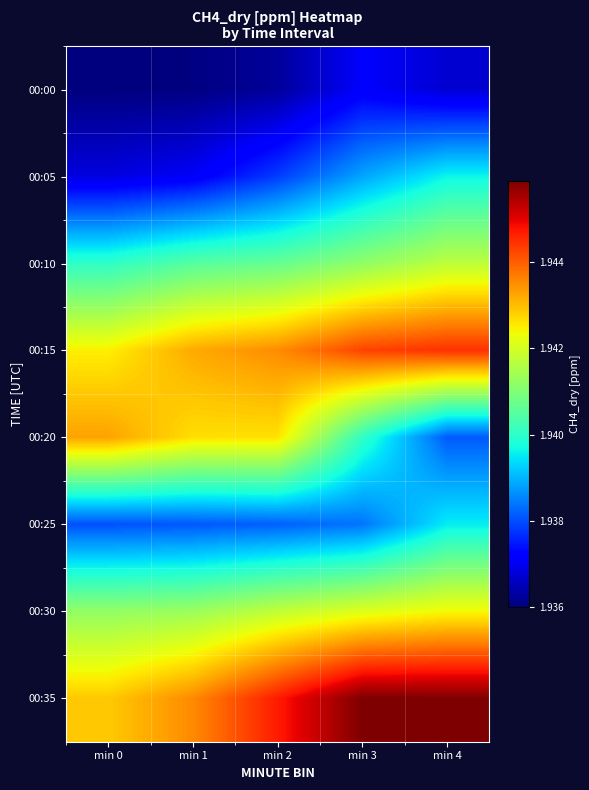

Reading left to right, extract all data points from this chart.

00:00: min 0=1.9	min 1=1.9	min 2=1.9	min 3=1.9	min 4=1.9
00:05: min 0=1.9	min 1=1.9	min 2=1.9	min 3=1.9	min 4=1.9
00:10: min 0=1.9	min 1=1.9	min 2=1.9	min 3=1.9	min 4=1.9
00:15: min 0=1.9	min 1=1.9	min 2=1.9	min 3=1.9	min 4=1.9
00:20: min 0=1.9	min 1=1.9	min 2=1.9	min 3=1.9	min 4=1.9
00:25: min 0=1.9	min 1=1.9	min 2=1.9	min 3=1.9	min 4=1.9
00:30: min 0=1.9	min 1=1.9	min 2=1.9	min 3=1.9	min 4=1.9
00:35: min 0=1.9	min 1=1.9	min 2=1.9	min 3=1.9	min 4=1.9